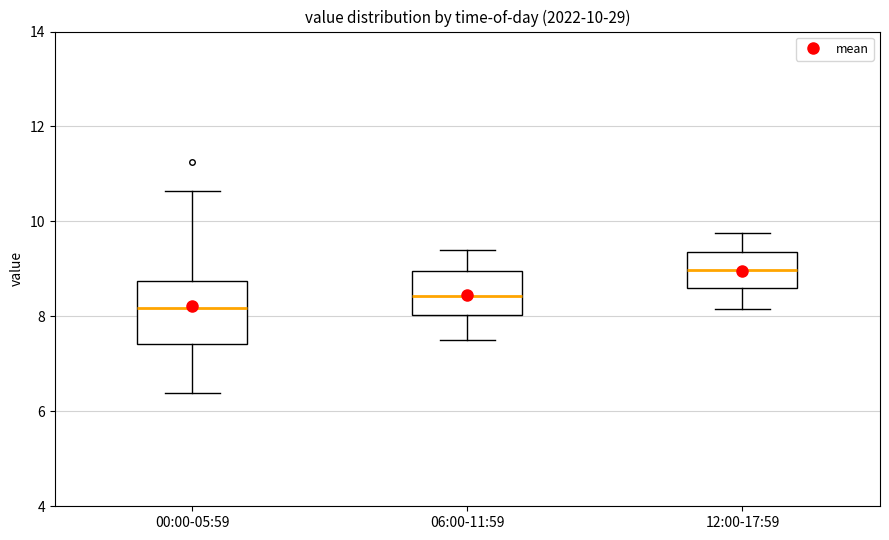

Which box's median line is the lowest?

00:00-05:59